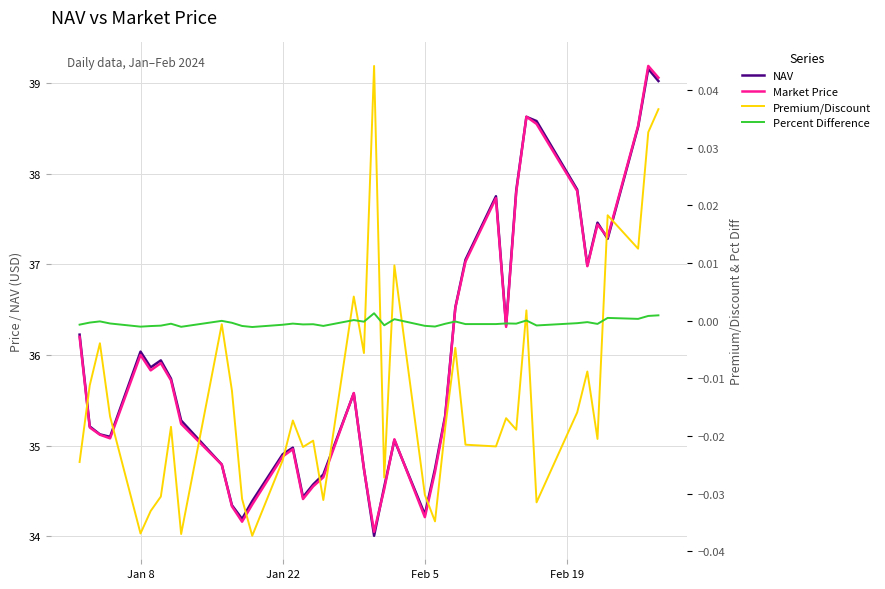

How many intersections are there between NAV and Market Price?

9